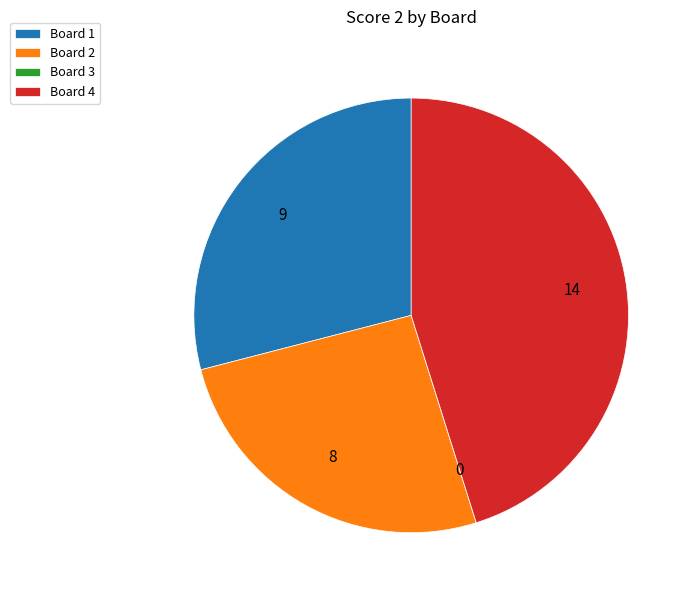

Which has a higher value, Board 1 or Board 4?

Board 4